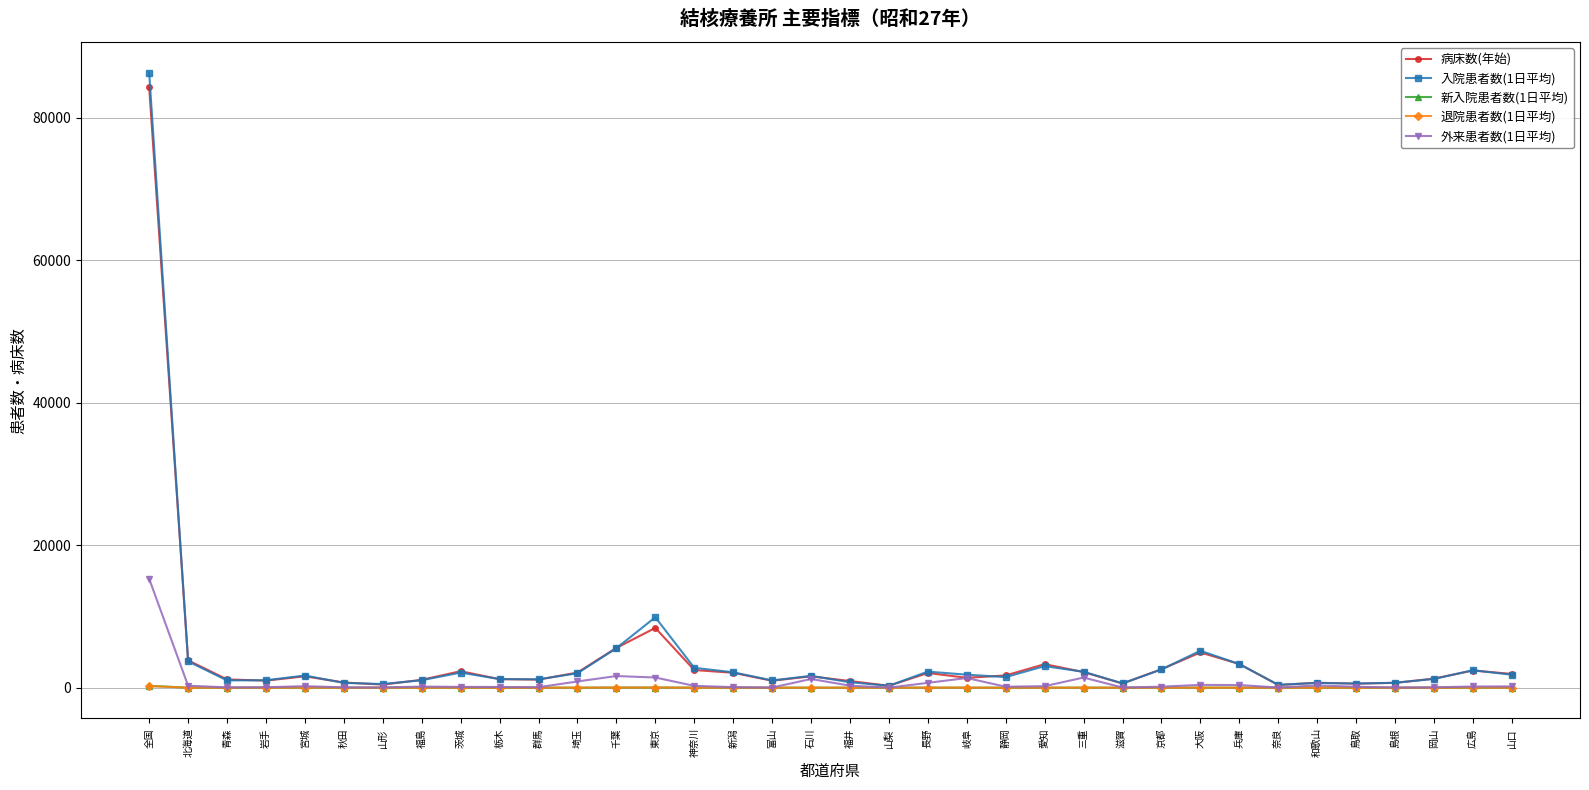

The value of 退院患者数(1日平均) at 山形 is 1. True or false?

True